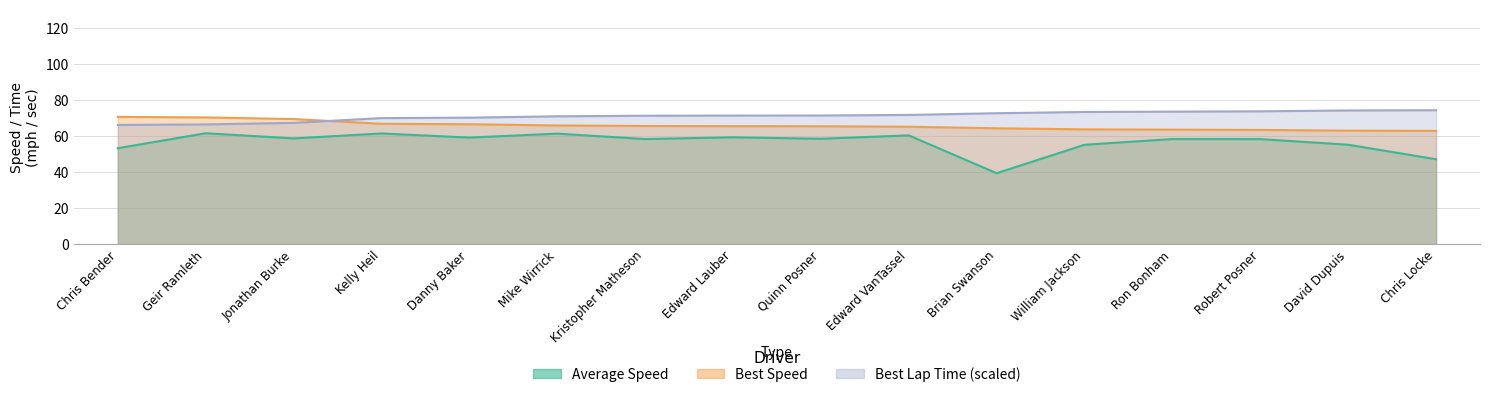

What is the difference between the Best Speed values at David Dupuis and Quinn Posner?

2.5